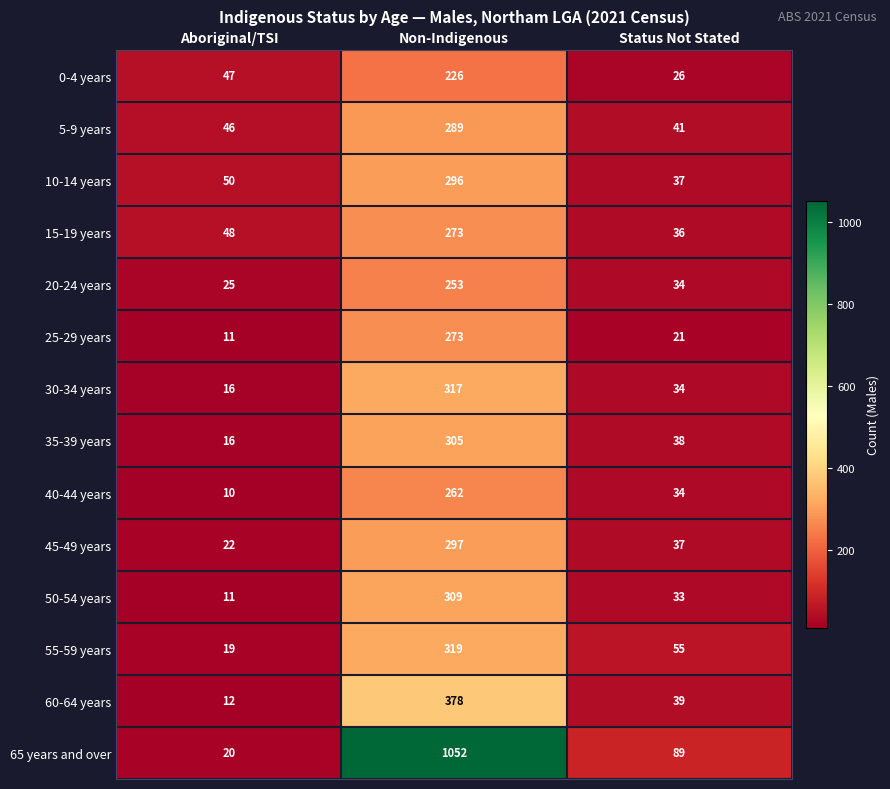

What is the sum of all 0-4 years values?

299